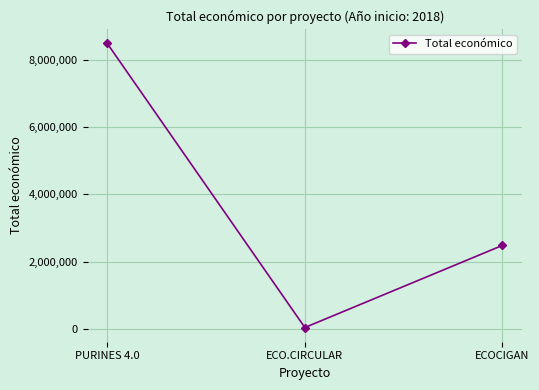

What is the label of the 1st point from the left?

PURINES 4.0